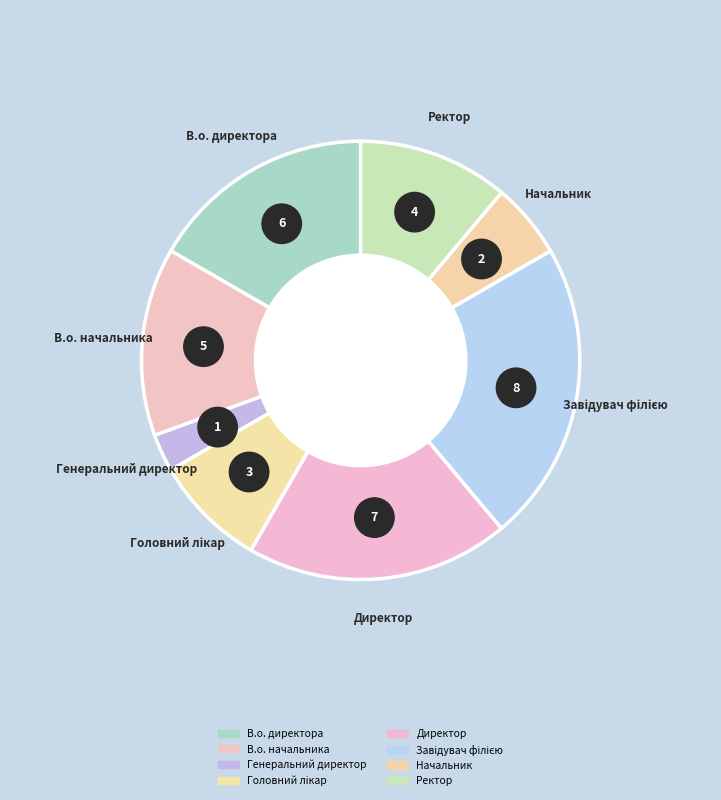

What is the smallest slice in the pie chart?

Генеральний директор